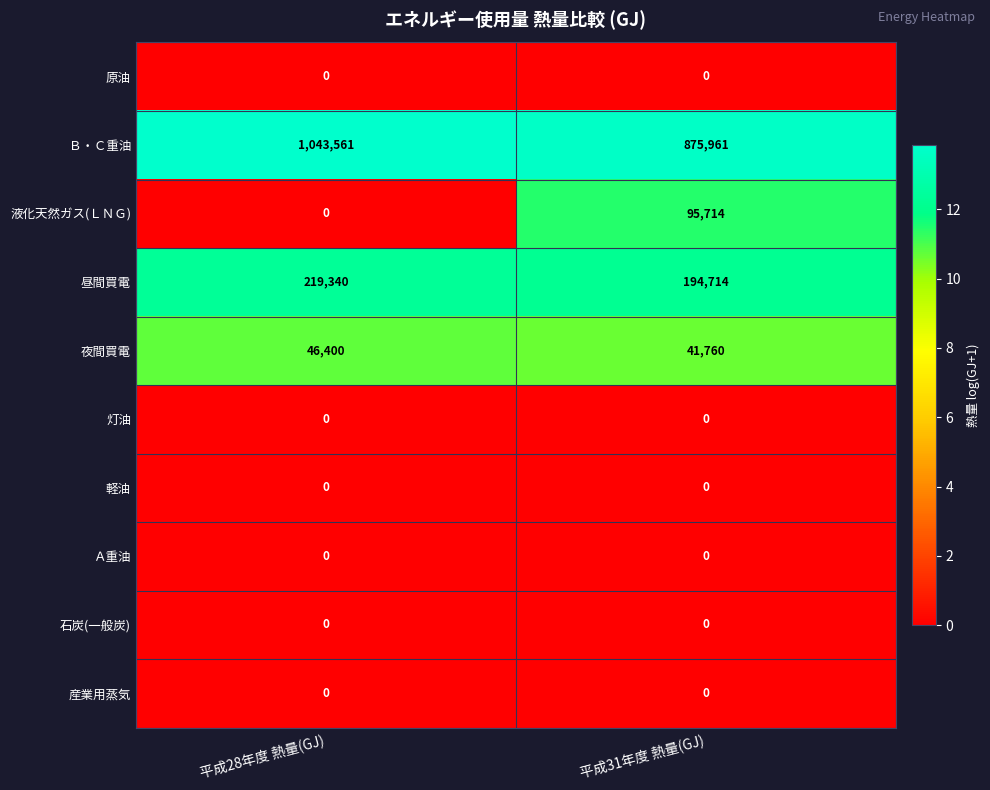

Which series has the largest total across all categories?

Ｂ・Ｃ重油